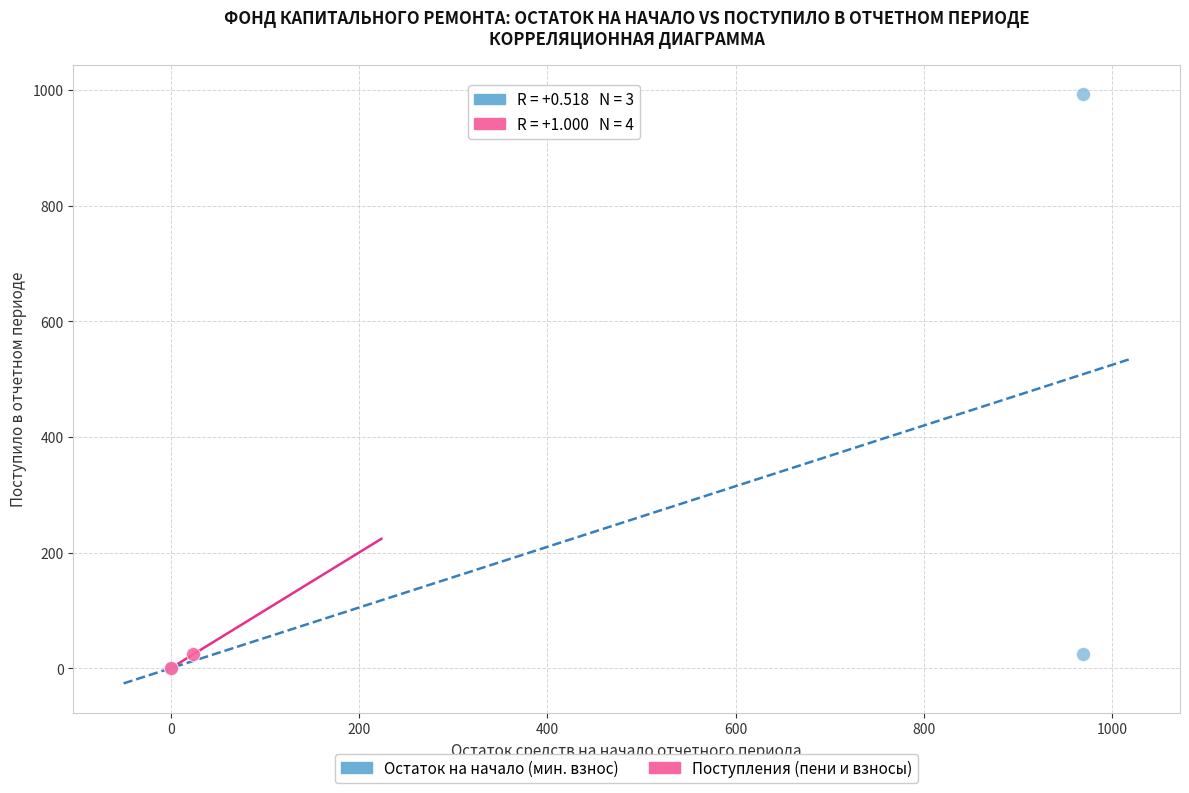

What are all the series names shown in the legend?

Остаток на начало (мин. взнос), Поступления (пени и взносы)